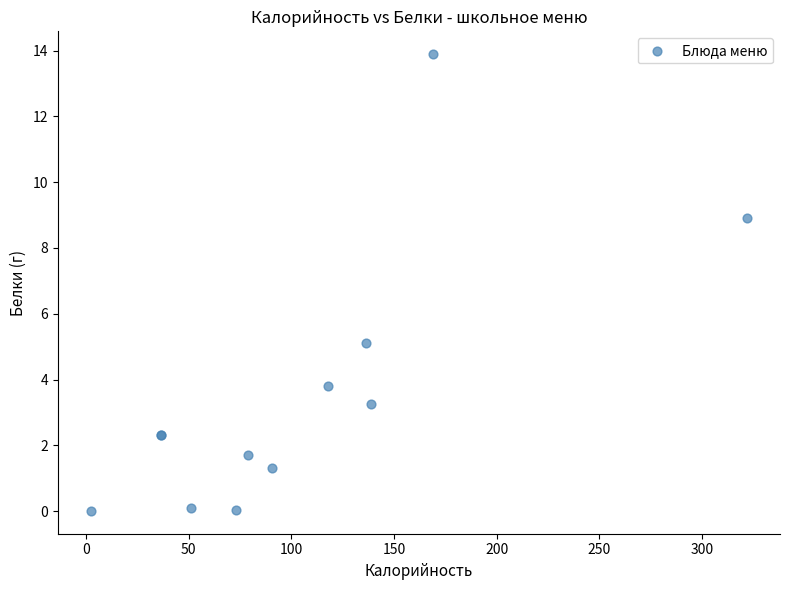

What Y value in the scatter plot is closest to 6?

5.1